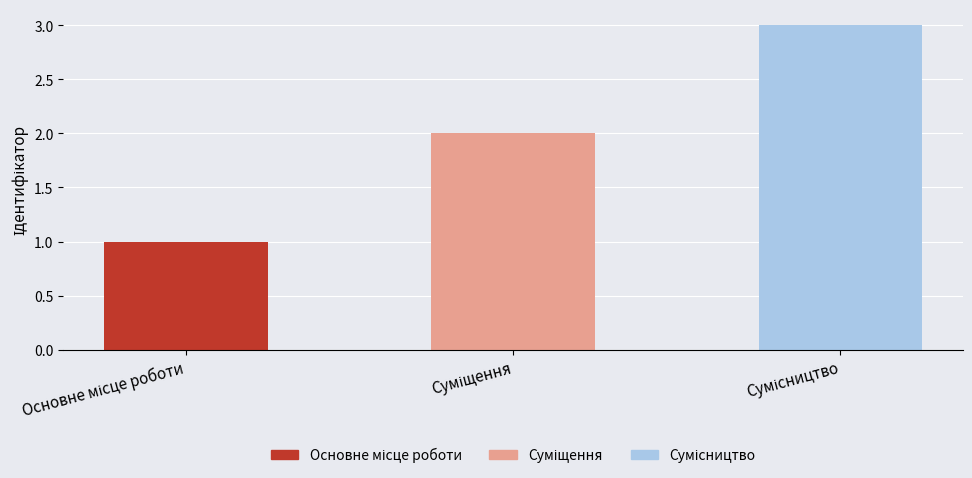

Approximately how many times larger is the value at Основне місце роботи compared to Суміщення?

0.5